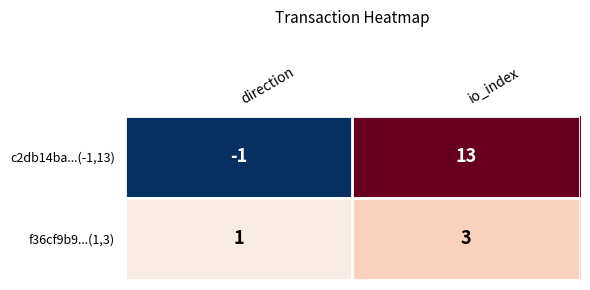

Between direction and io_index, which series saw the biggest shift?

c2db14ba...(-1,13)